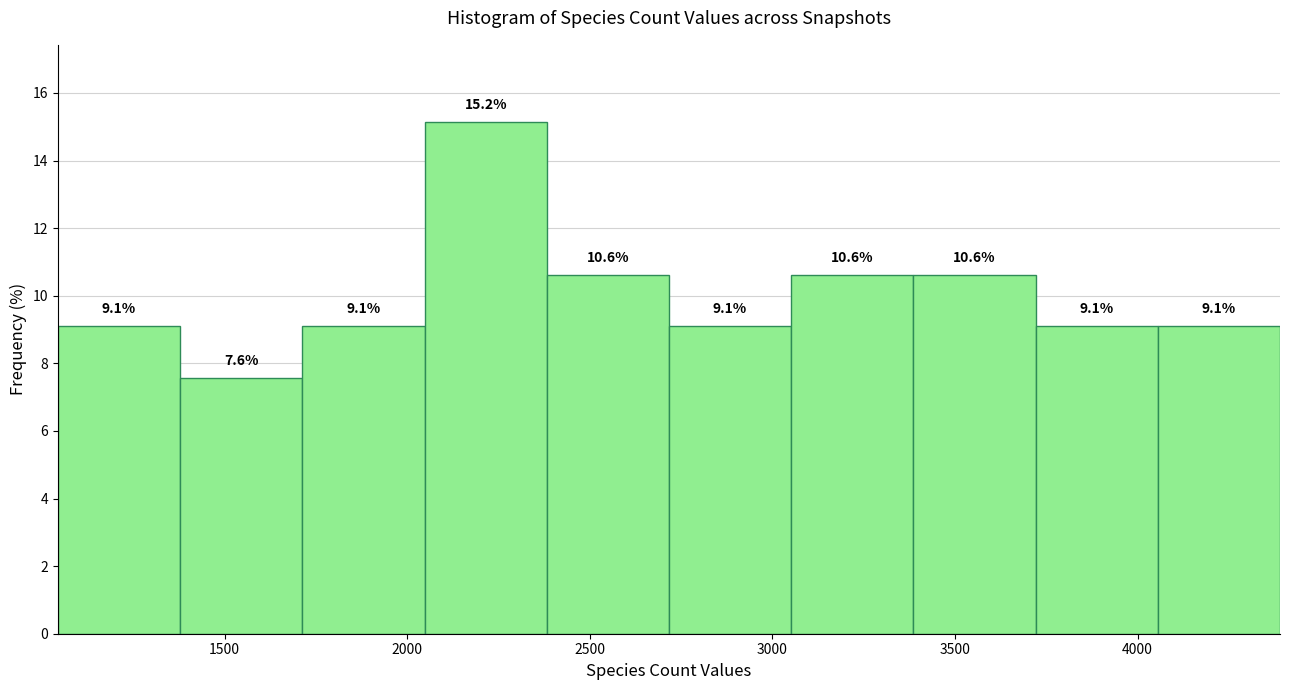

Reading left to right, transcribe this chart: for each bar, give the range it covers on the x-axis and its height. The bar edges are not printed on the chart, so give them approximately, as read against the axis.

1050 to 1400: 9.1
1400 to 1700: 7.6
1700 to 2050: 9.1
2050 to 2400: 15.2
2400 to 2700: 10.6
2700 to 3050: 9.1
3050 to 3400: 10.6
3400 to 3700: 10.6
3700 to 4050: 9.1
4050 to 4400: 9.1